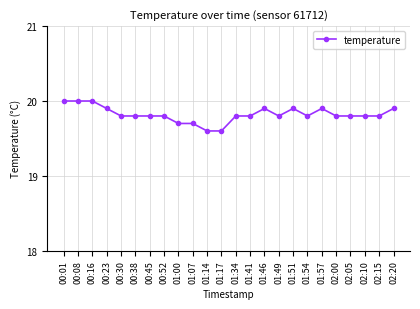

What is the difference between the maximum and minimum values?

0.4